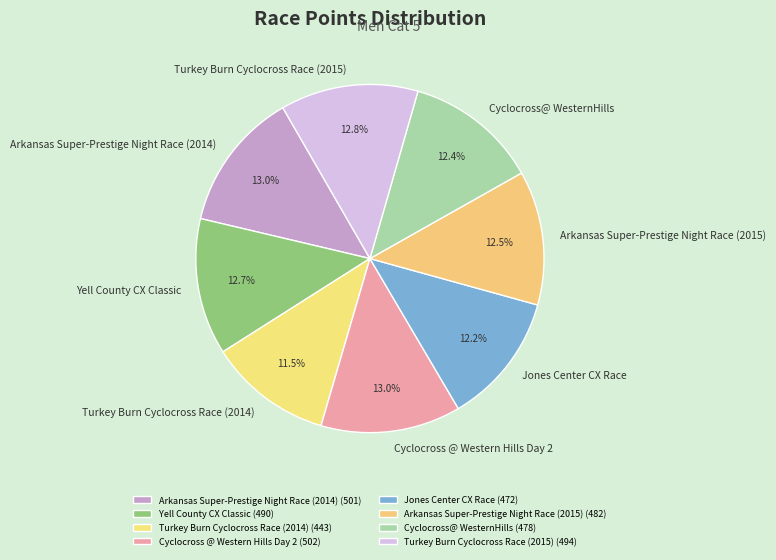

Is there any slice that represents more than half of the pie?

No